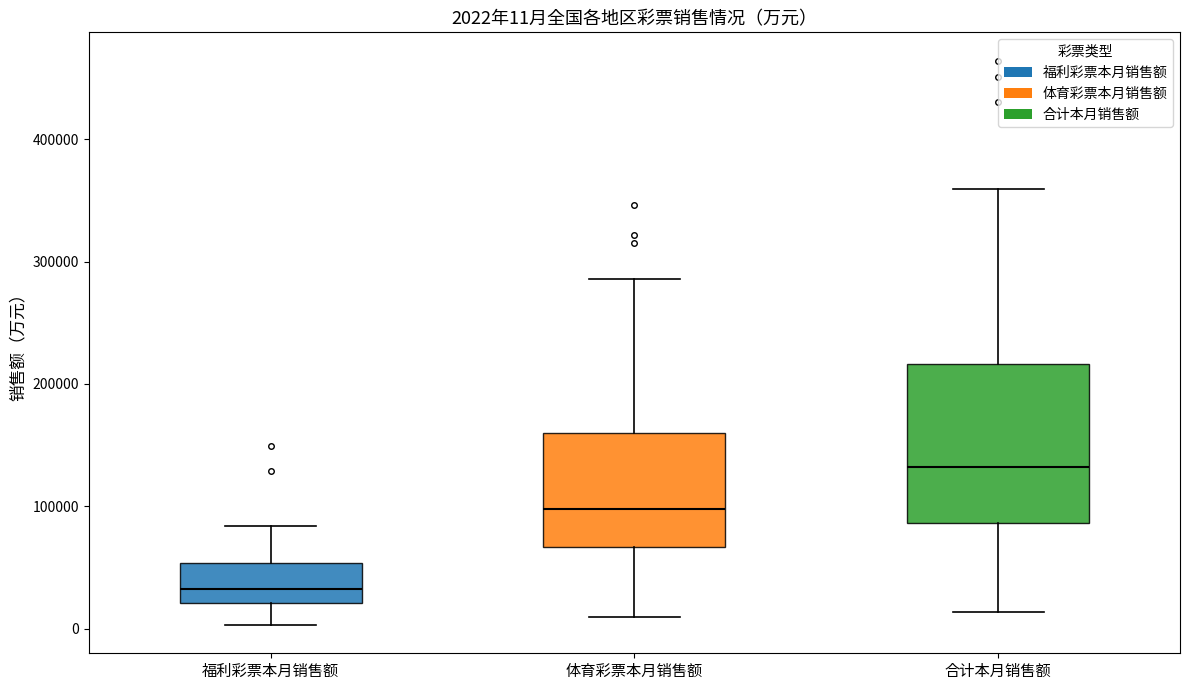

Which box has the highest median line?

合计本月销售额